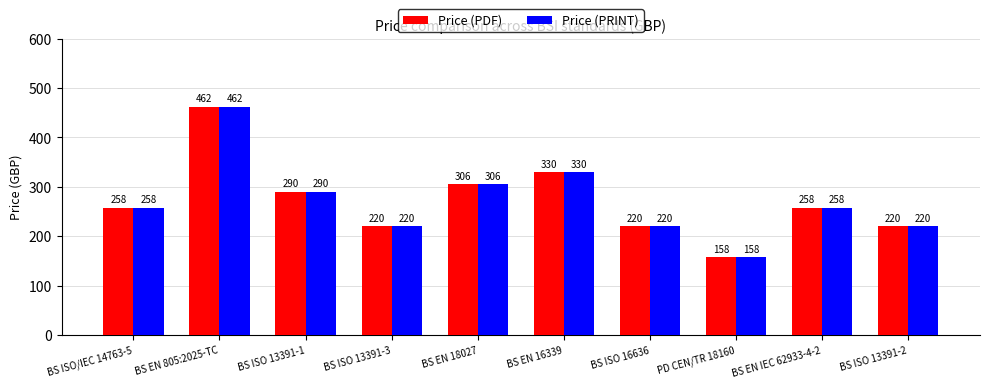

Reading left to right, extract all data points from this chart.

Price (PDF): BS ISO/IEC 14763-5=258	BS EN 805:2025-TC=462	BS ISO 13391-1=290	BS ISO 13391-3=220	BS EN 18027=306	BS EN 16339=330	BS ISO 16636=220	PD CEN/TR 18160=158	BS EN IEC 62933-4-2=258	BS ISO 13391-2=220
Price (PRINT): BS ISO/IEC 14763-5=258	BS EN 805:2025-TC=462	BS ISO 13391-1=290	BS ISO 13391-3=220	BS EN 18027=306	BS EN 16339=330	BS ISO 16636=220	PD CEN/TR 18160=158	BS EN IEC 62933-4-2=258	BS ISO 13391-2=220